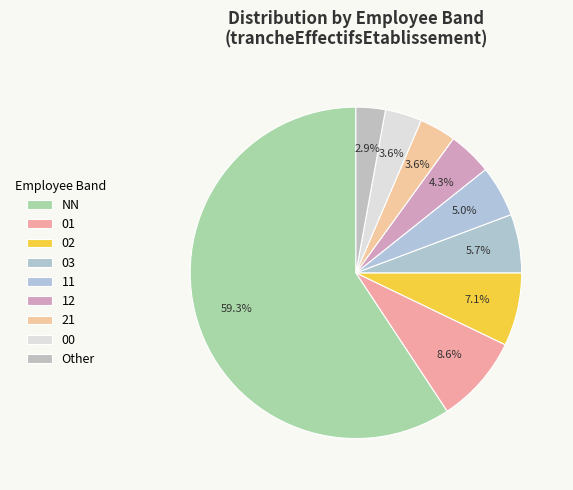

To the nearest percent, what percentage of the pie is 01?

9%